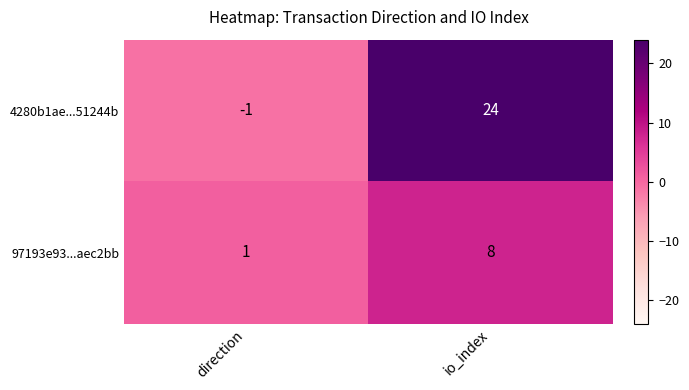

How many series are shown in this chart?

2